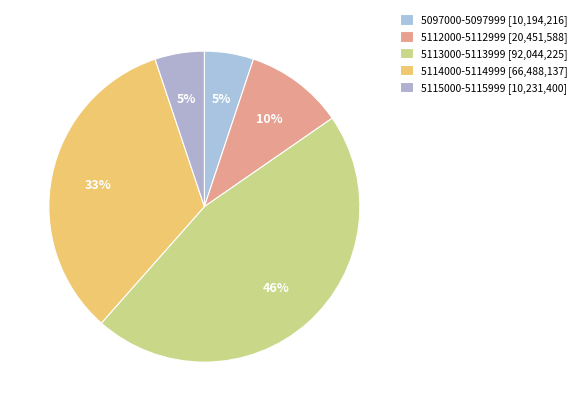

How many slices are in this pie chart?

5